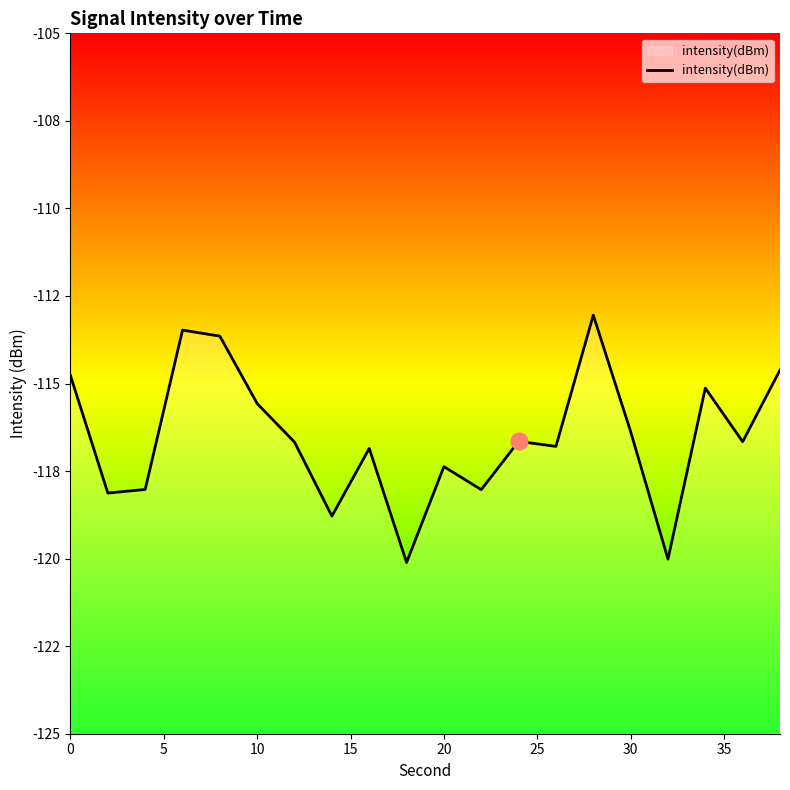

What is the smallest value displayed?

-120.1